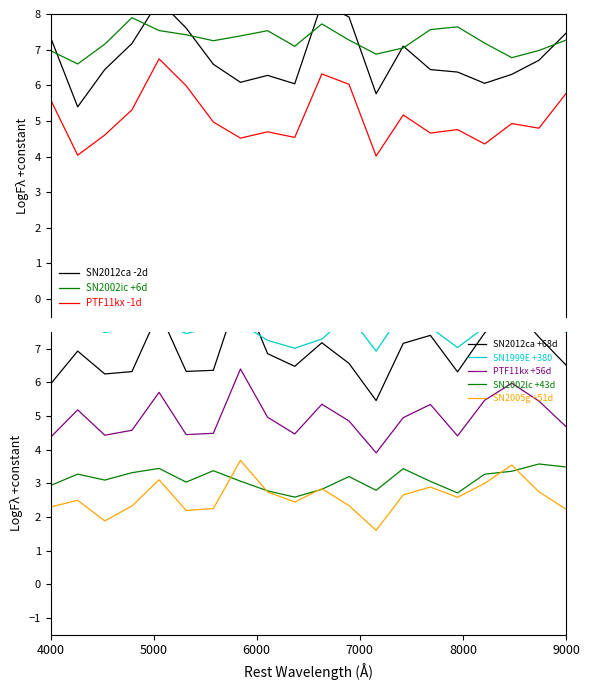

True or false: P2 and P1 intersect in this chart.

False